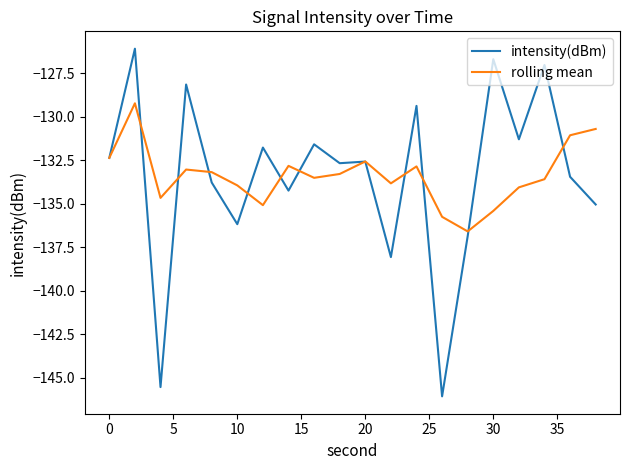

Rank the series by their maximum value, from lowest to highest.

rolling mean, intensity(dBm)